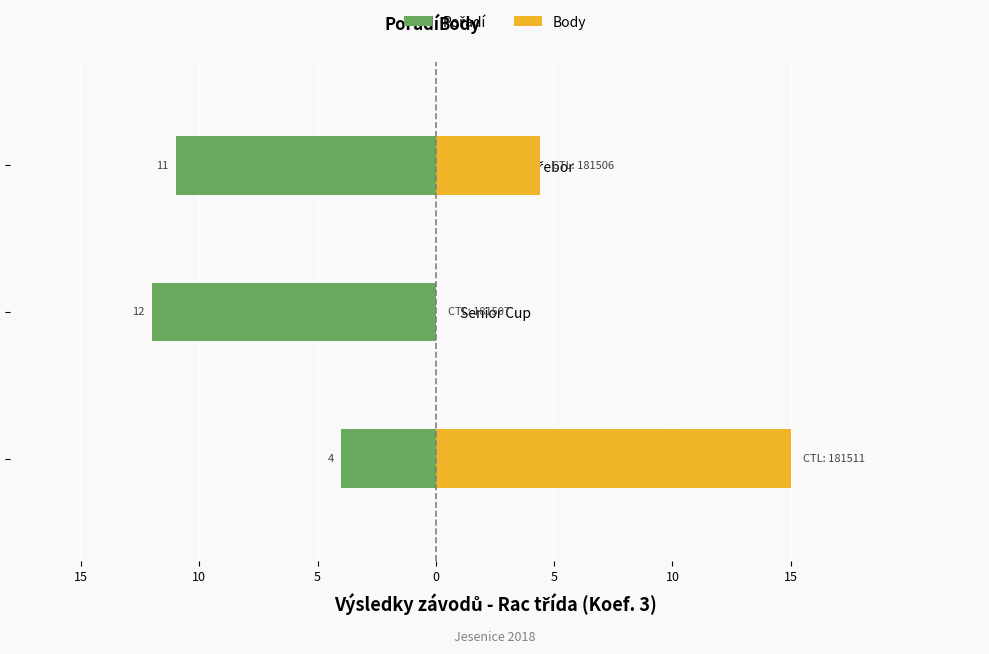

How many series are shown in this chart?

2